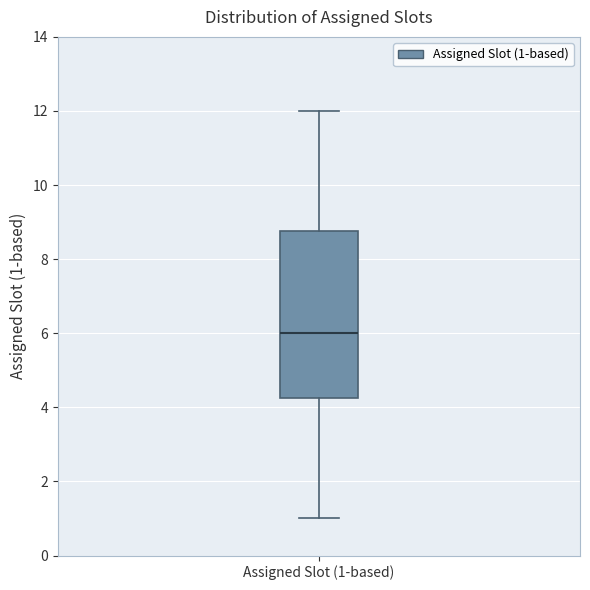

Read this box plot against the y-axis: the position of the median line, the range covered by the box, and the ends of both whiskers. The values are not printed on the chart, so give them approximately, as read against the axis.

median 6.0, box 4.2 to 8.8, whiskers 1.0 to 12.0